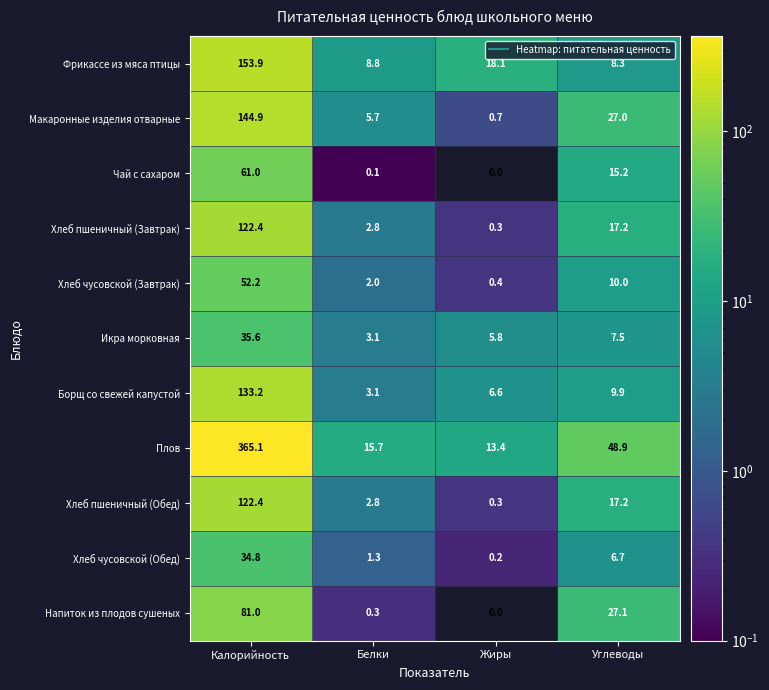

What is the average value of the Макаронные изделия отварные series?

44.6